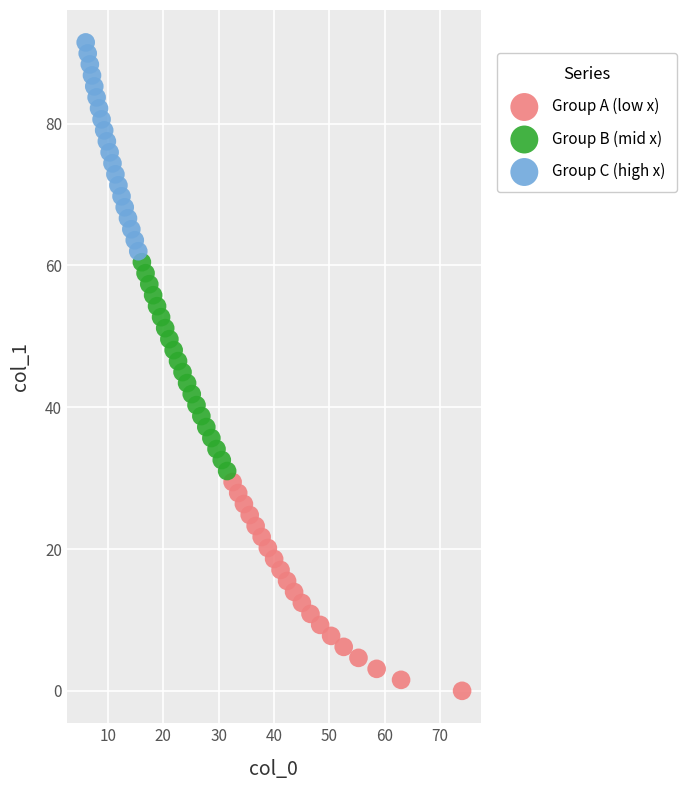

What are all the series names shown in the legend?

Group A (low x), Group B (mid x), Group C (high x)